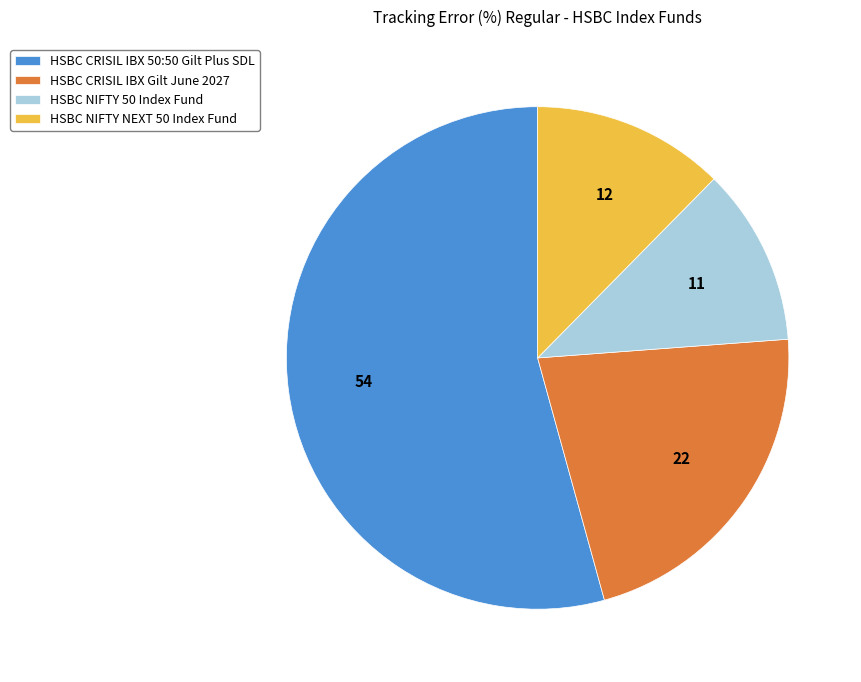

Rank the categories by value from lowest to highest.

HSBC NIFTY 50 Index Fund, HSBC NIFTY NEXT 50 Index Fund, HSBC CRISIL IBX Gilt June 2027, HSBC CRISIL IBX 50:50 Gilt Plus SDL